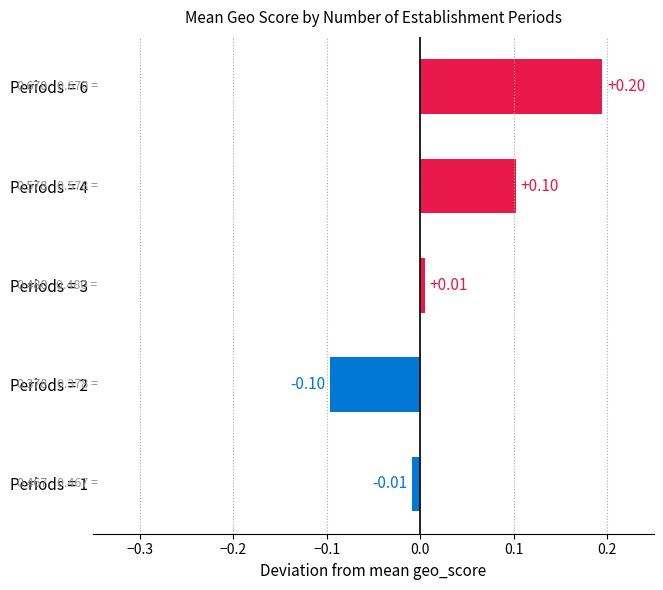

Rank the categories by value from lowest to highest.

Periods = 2, Periods = 1, Periods = 3, Periods = 4, Periods = 6